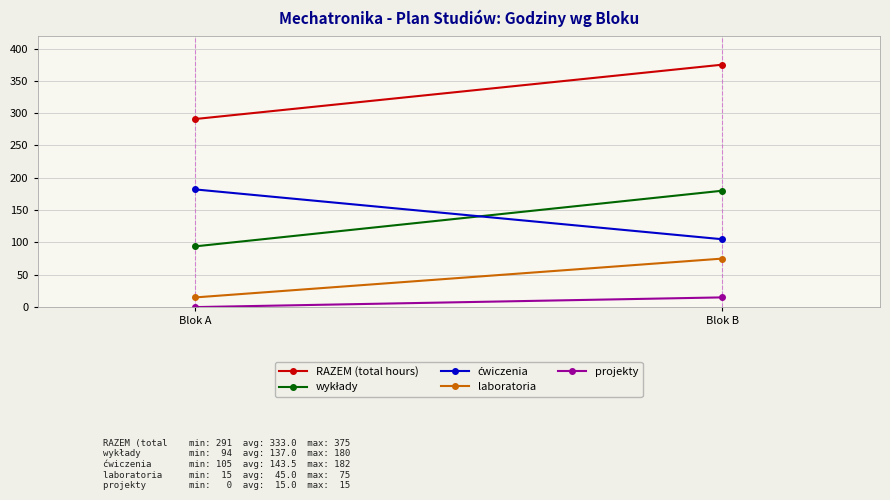

What are all the series names shown in the legend?

RAZEM (total hours), wykłady, ćwiczenia, laboratoria, projekty